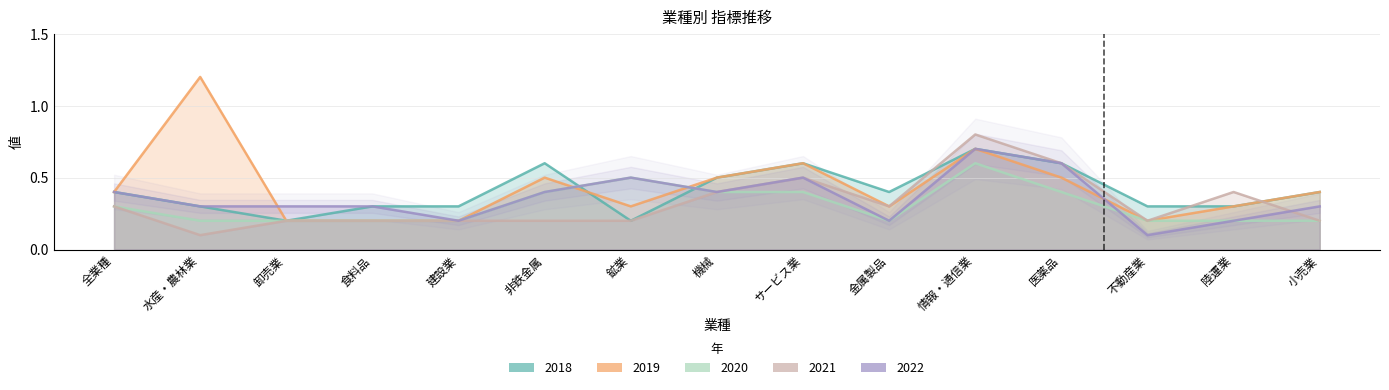

What is the label of the 6th point from the left?

非鉄金属